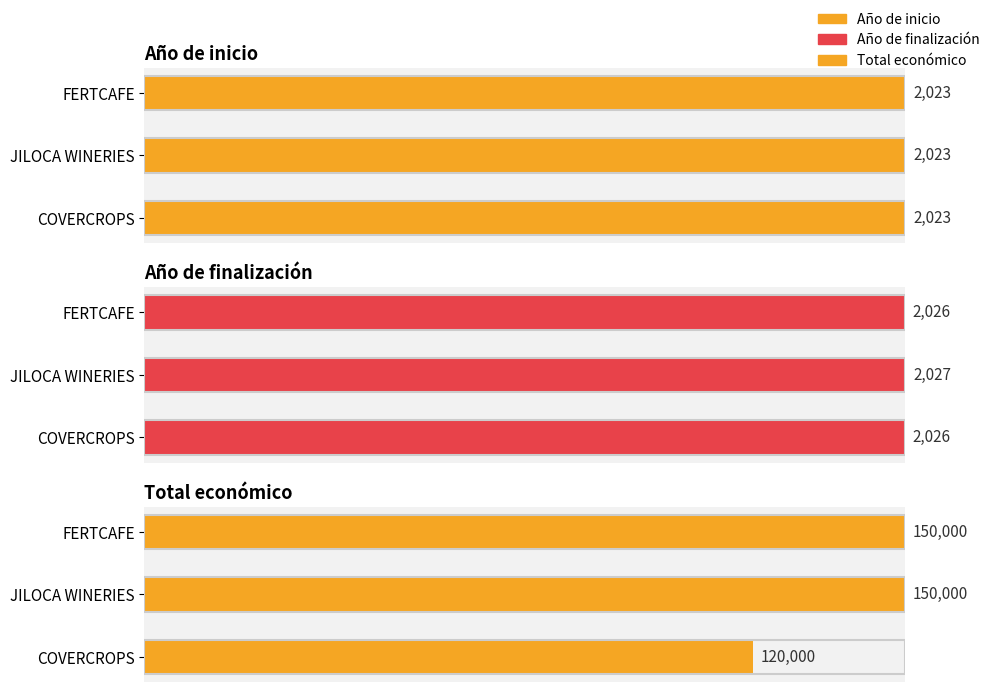

List the labels in order of Año de finalización value, smallest first.

COVERCROPS, FERTCAFE, JILOCA WINERIES